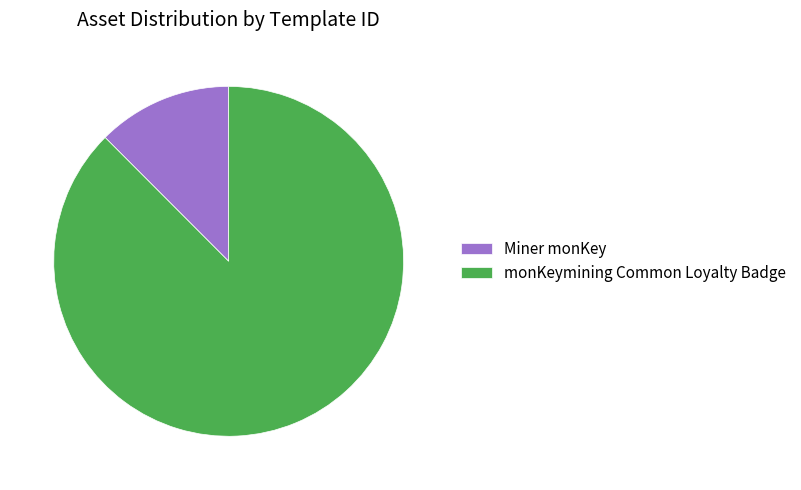

The Miner monKey slice represents 12% of the pie. True or false?

True